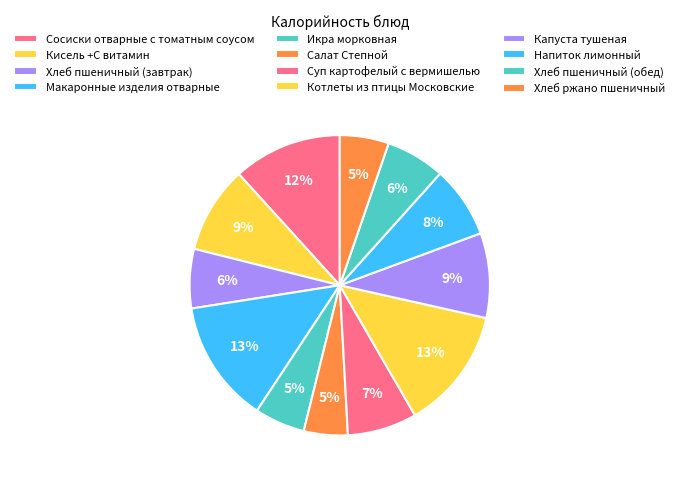

How many slices are in this pie chart?

12